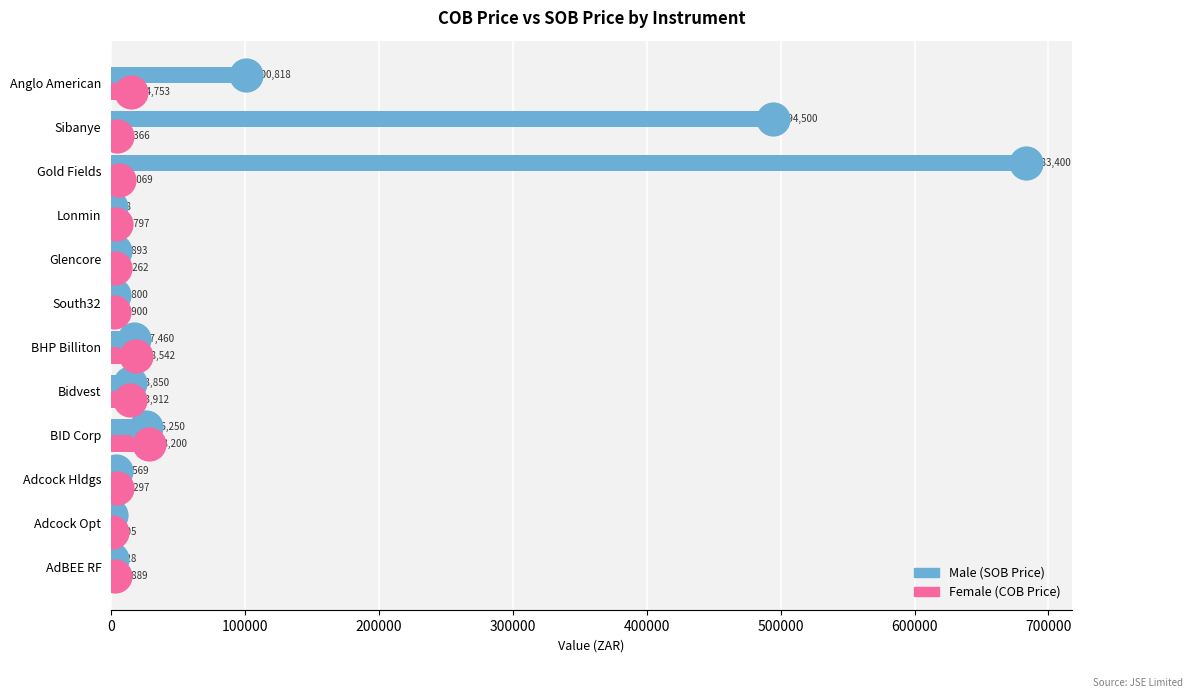

Which category has the highest value across all series?

Gold Fields